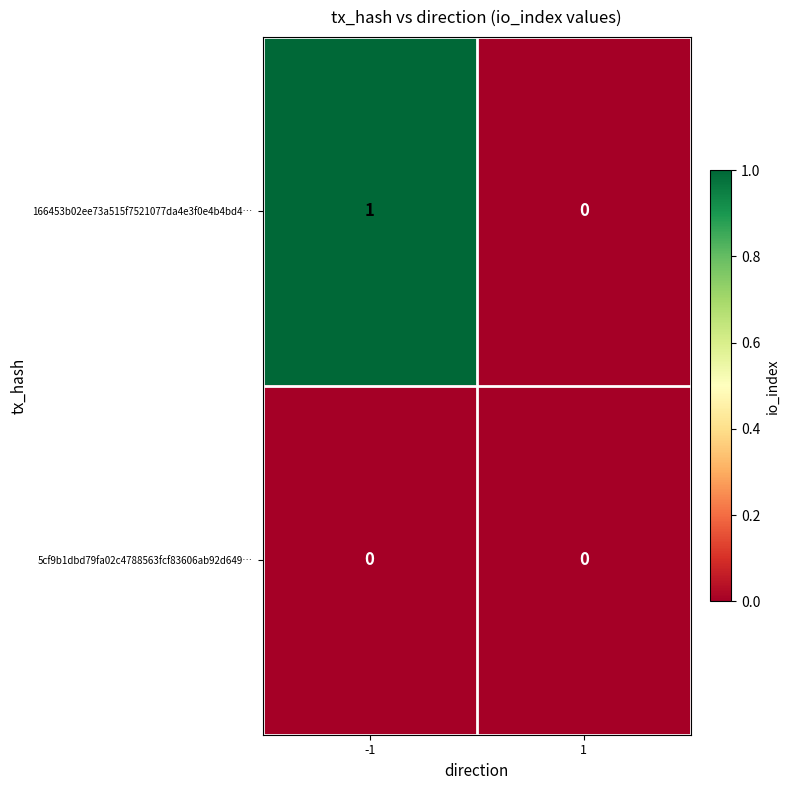

Which series changed the most between -1 and 1?

166453b02ee73a515f7521077da4e3f0e4b4bd4…